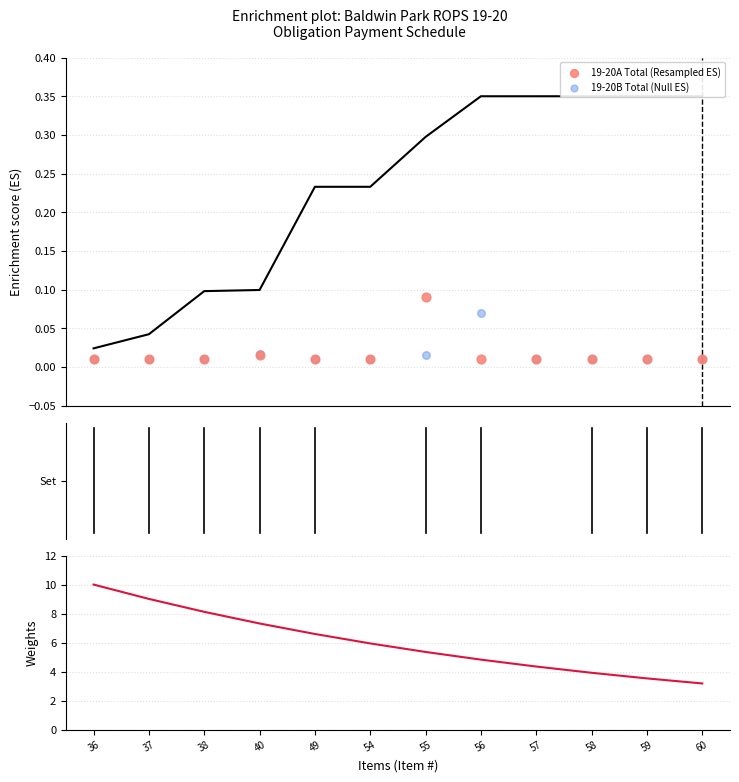

At how many categories does at least one series exceed 7?

4